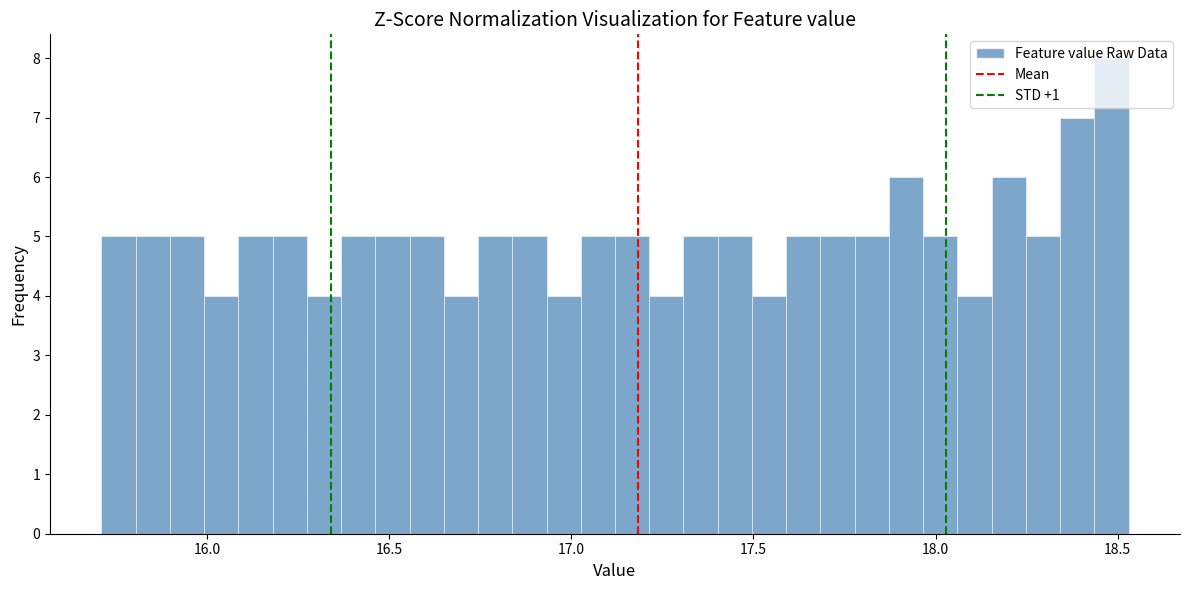

Read against the x-axis, roughly where is the centre of the tallest bar?

18.50